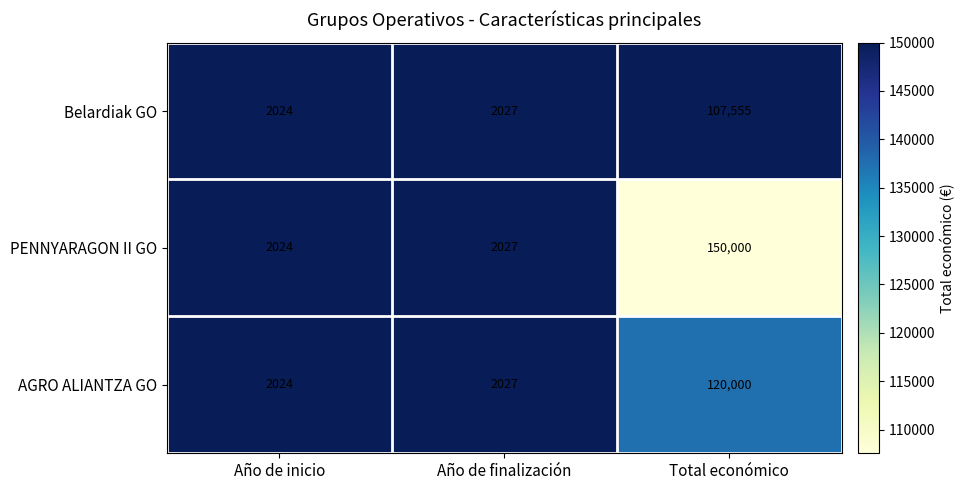

Which series has the largest total across all categories?

PENNYARAGON II GO